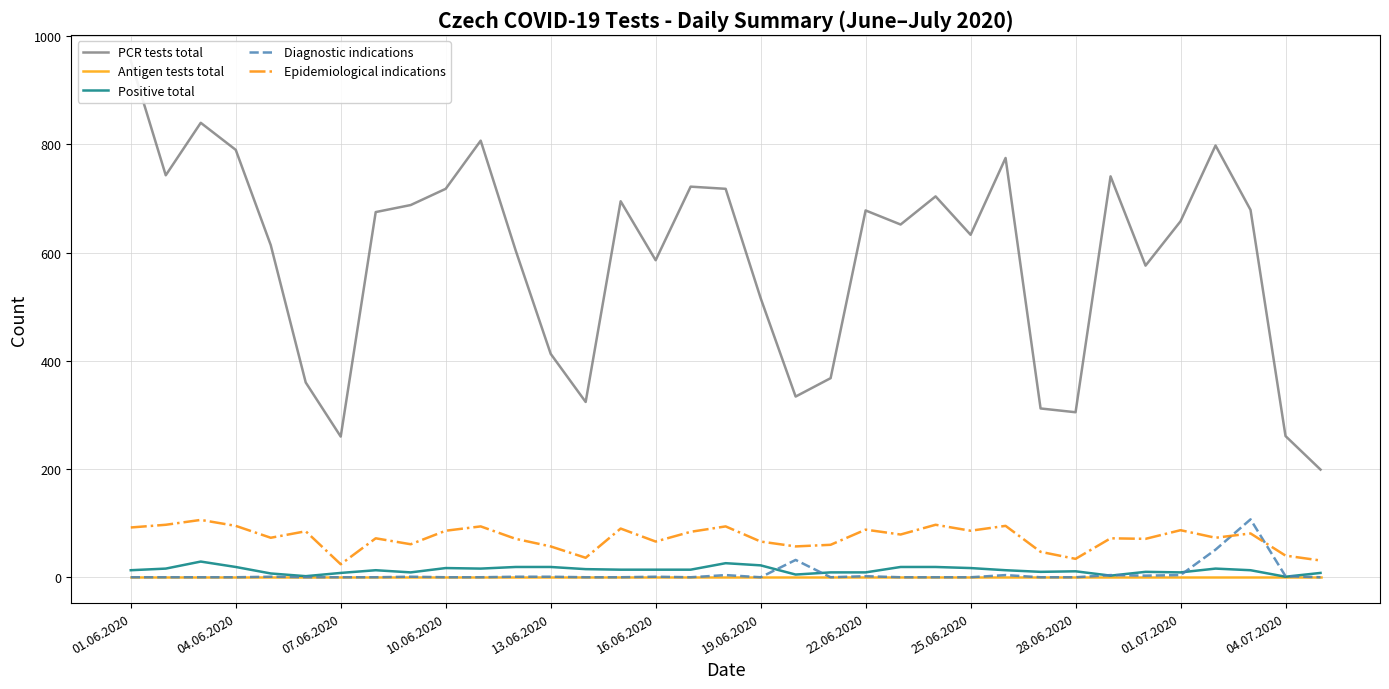

What is the maximum value for Epidemiological indications?

106